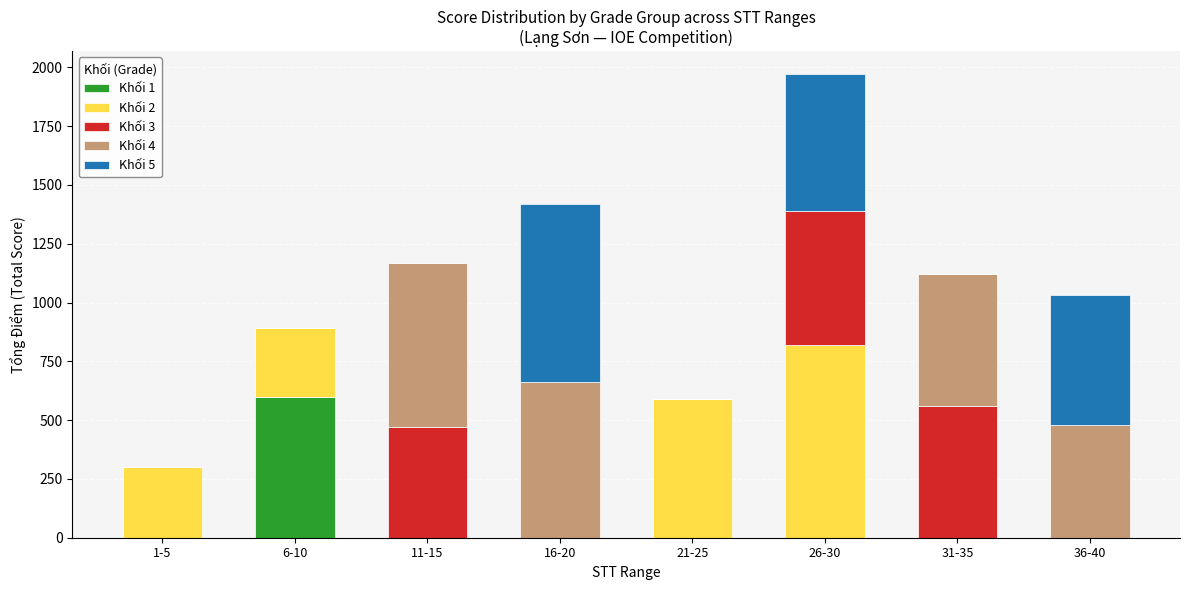

At which category is the sum across all series the highest?

26-30